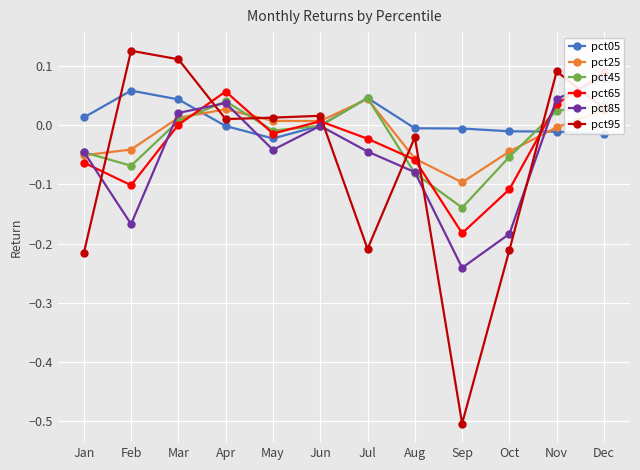

What is the maximum value for pct65?

0.1